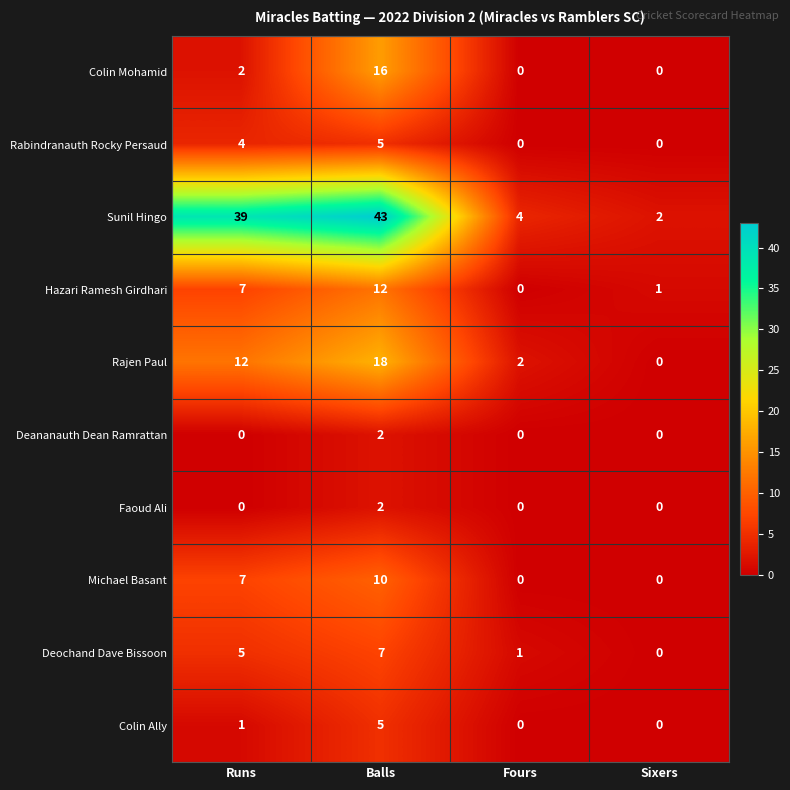

At which label is Colin Mohamid closest to 8?

Runs